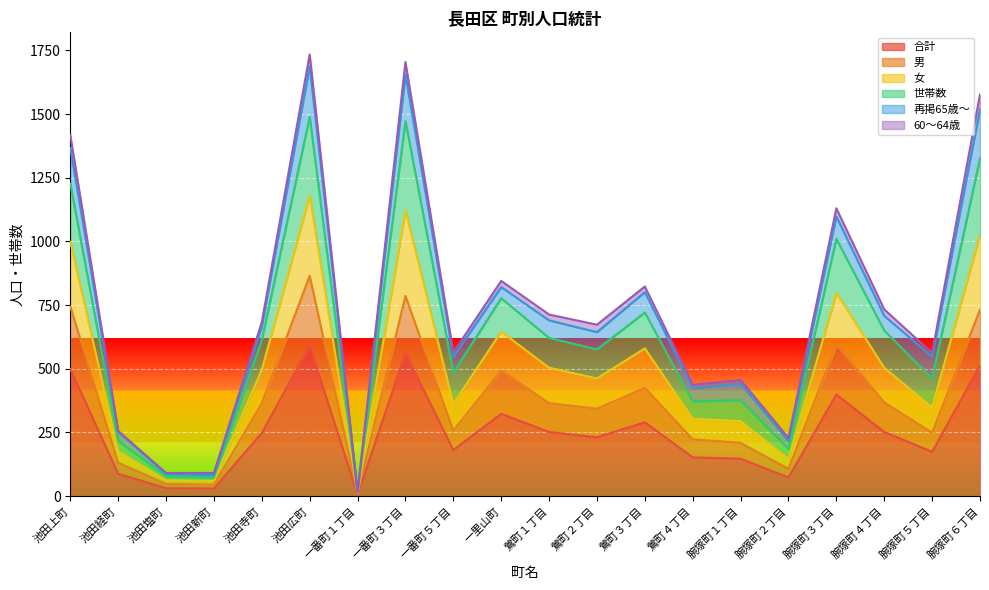

The value of 男 at 鶯町４丁目 is 376. True or false?

False